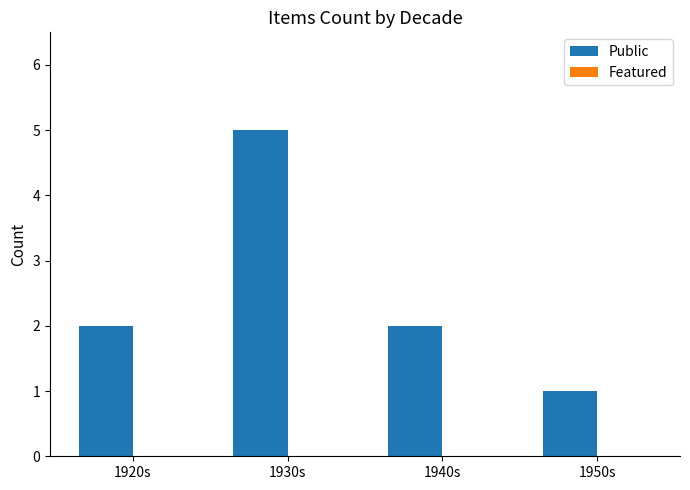

How many bars are there in total?

4